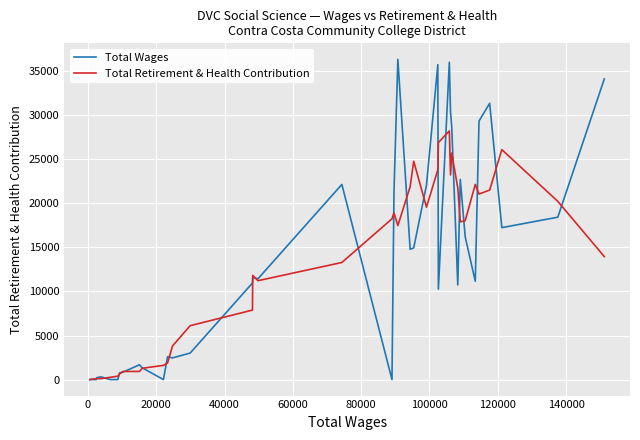

How many values in the Total Retirement & Health Contribution series are below 13955?

20